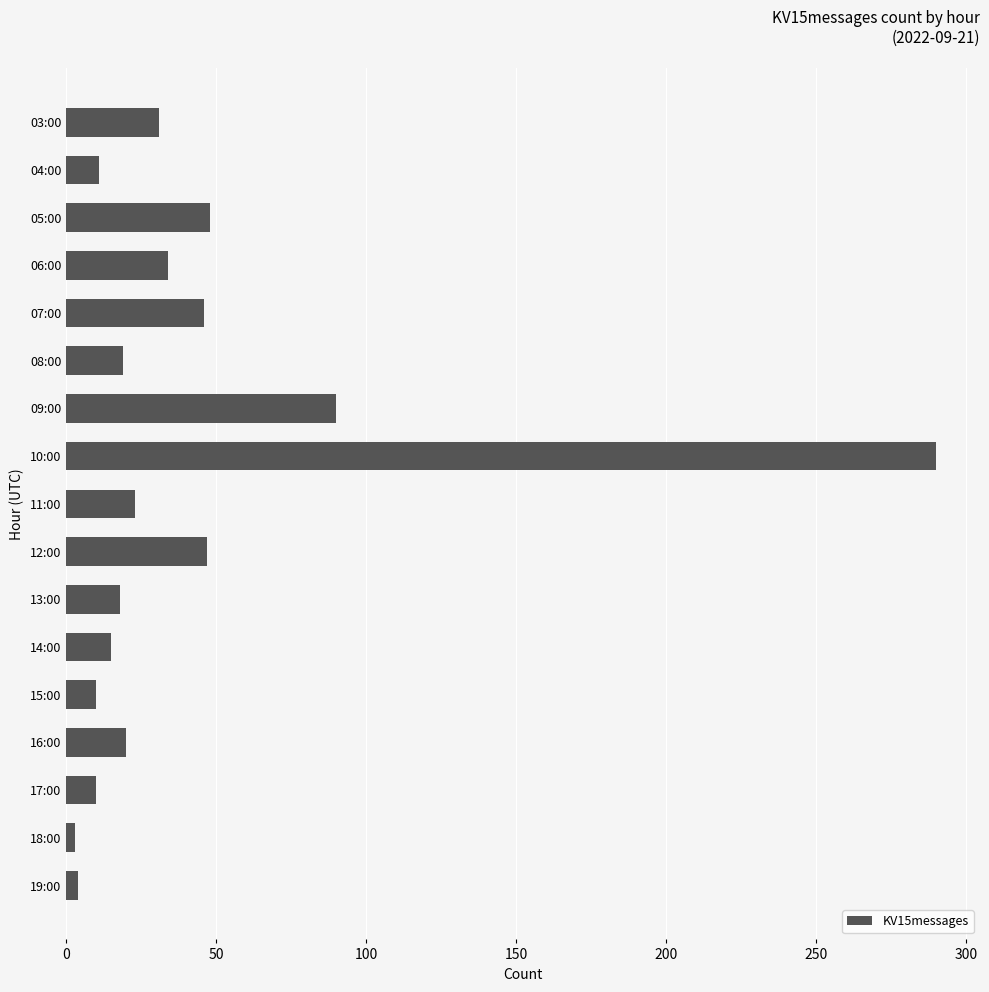

What is the greatest value displayed?

290